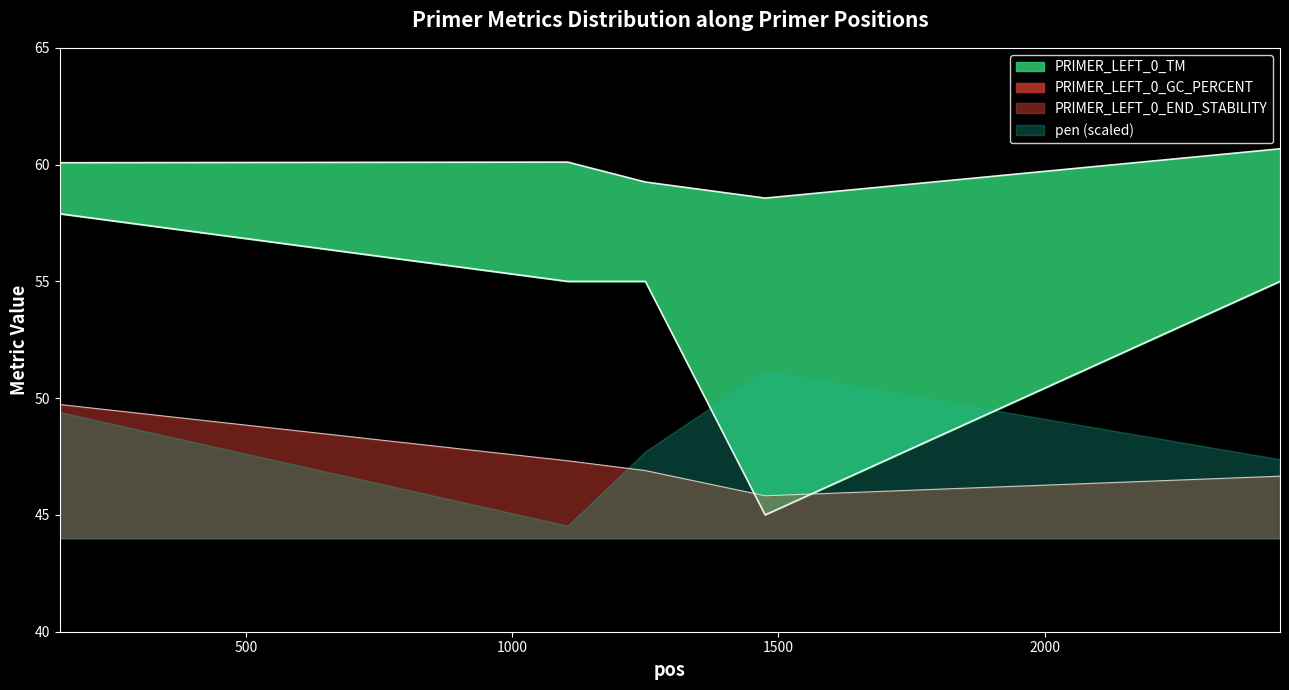

Which has a higher value, 150 or 1475?

150